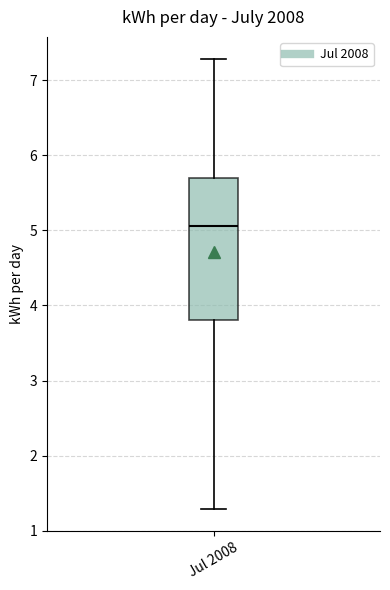

Transcribe this box plot: give where the median line is, the range the box spans, and where the two whiskers end, as read against the y-axis. The values are not printed on the chart, so give them approximately, as read against the axis.

median 5.1, box 3.8 to 5.7, whiskers 1.3 to 7.3